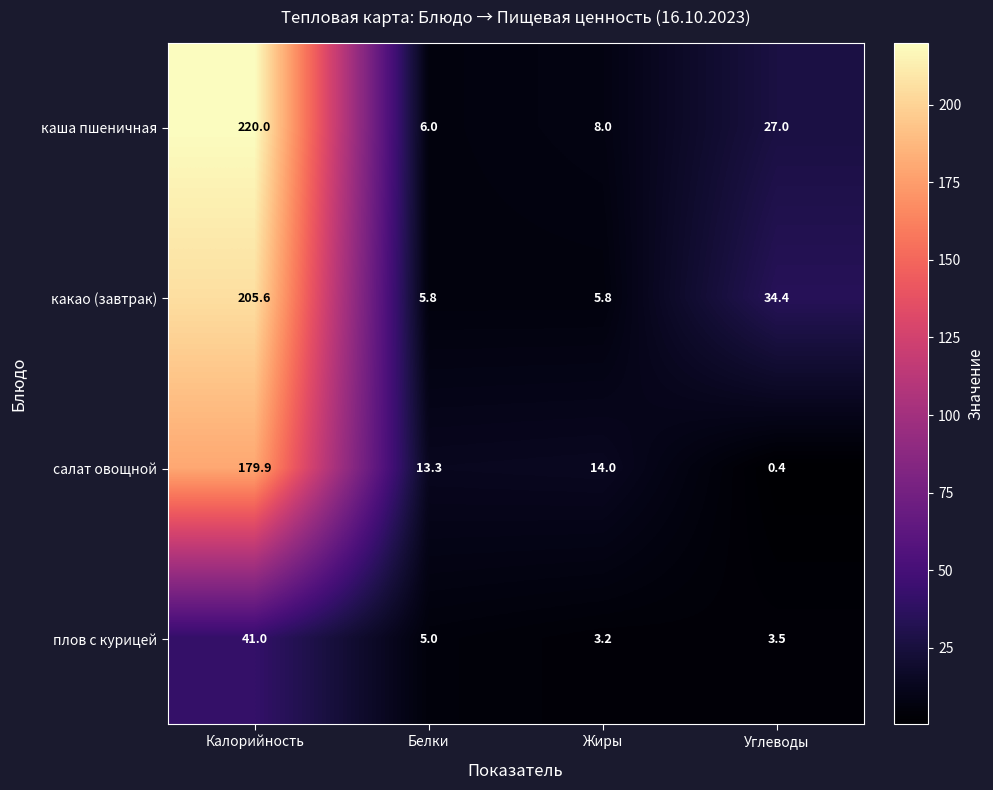

What is the total value across all series at Жиры?

31.0